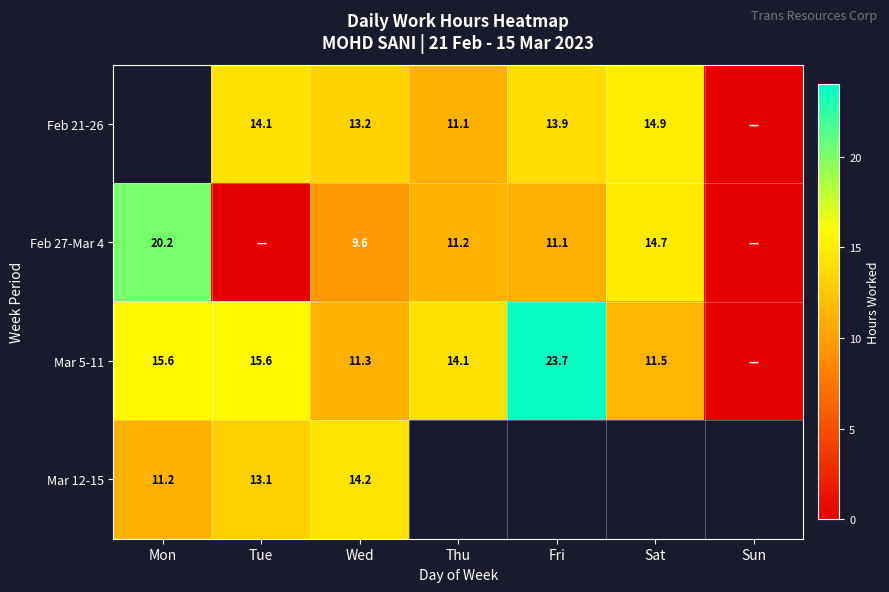

Which has a higher value, Tue or Wed?

Tue